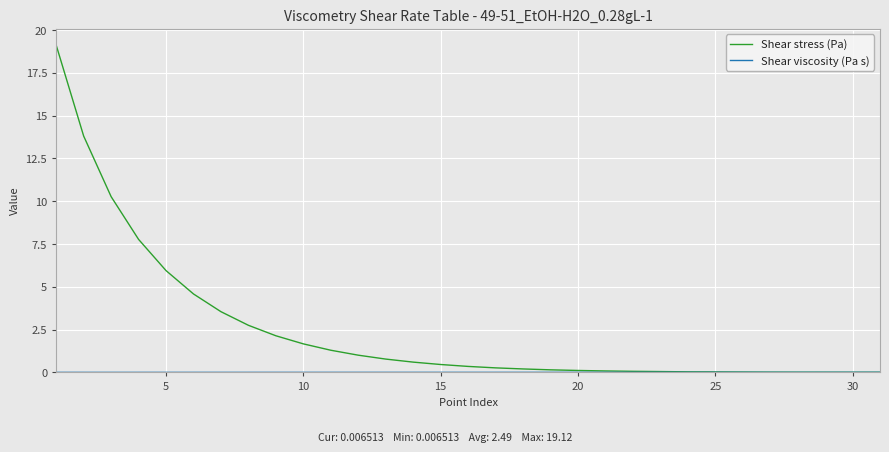

What is the maximum value shown in the chart?

19.1